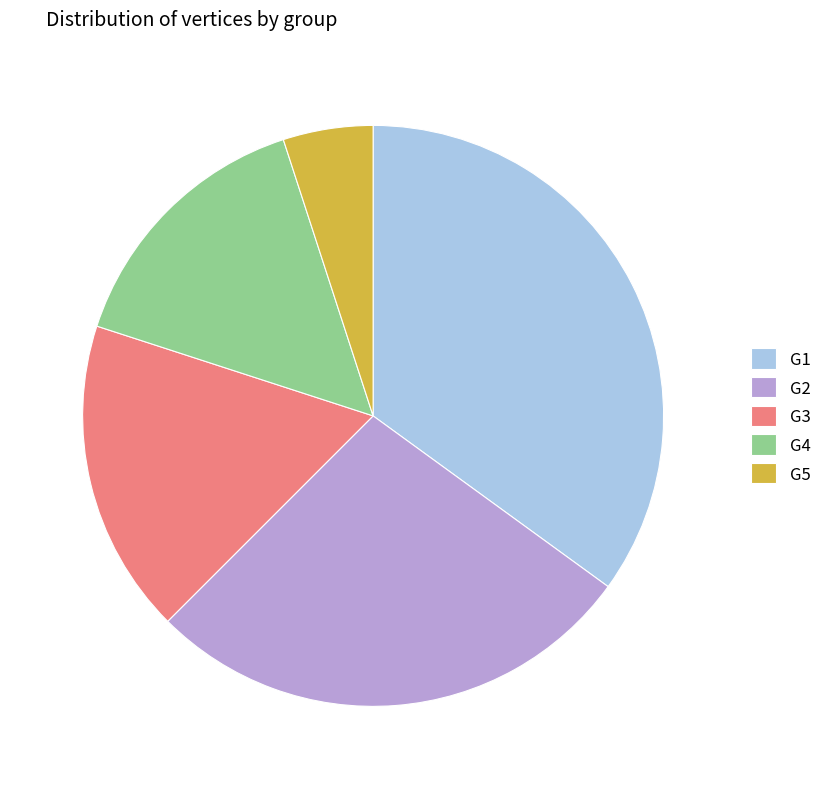

How many segments does this pie chart have?

5